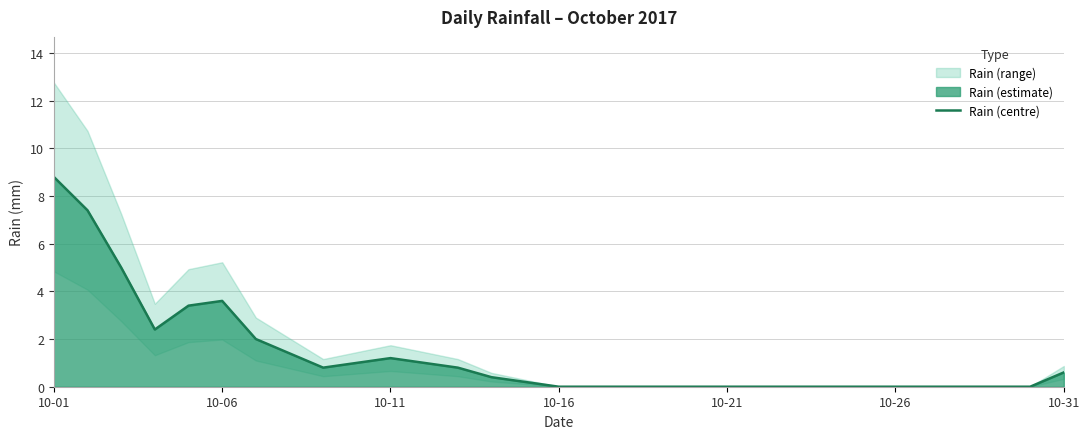

The Rain (centre) series shows 3.6 at 10-06. True or false?

True